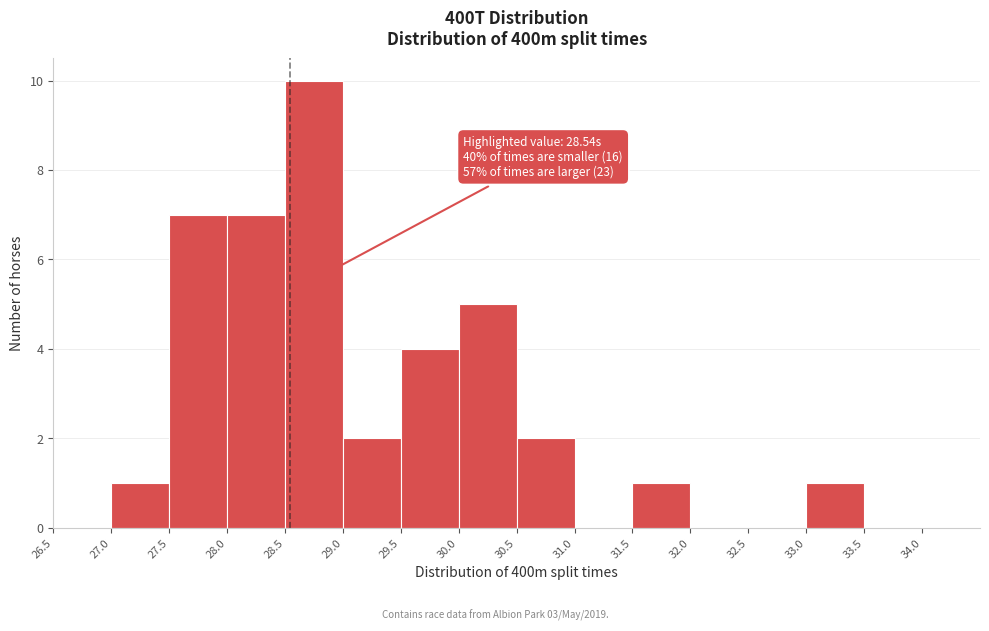

Over which range of the x-axis is the bar tallest?

28.5 to 29.0